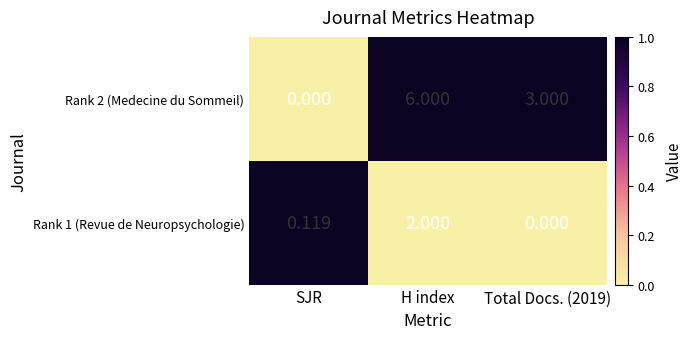

At which category is the sum across all series the highest?

H index